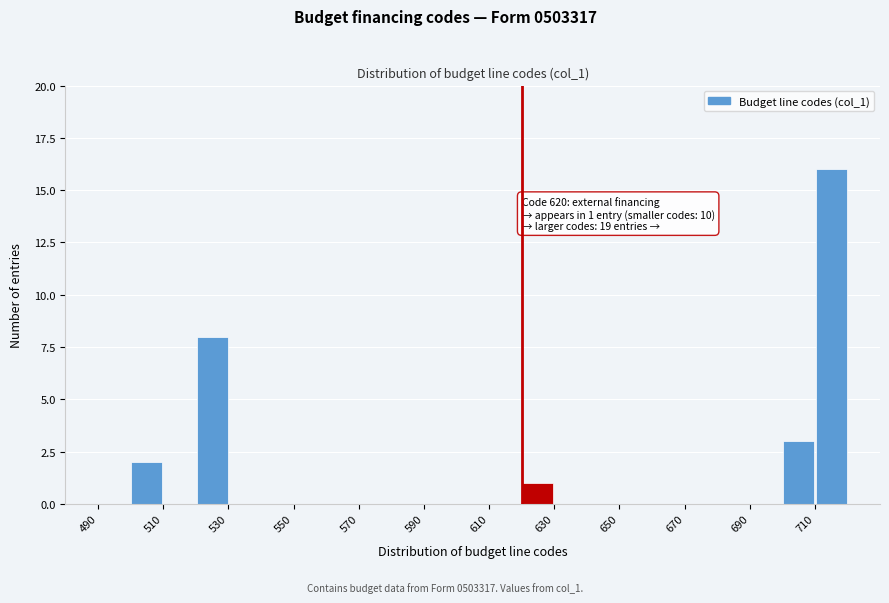

Which range on the x-axis has the tallest bar?

710 to 720